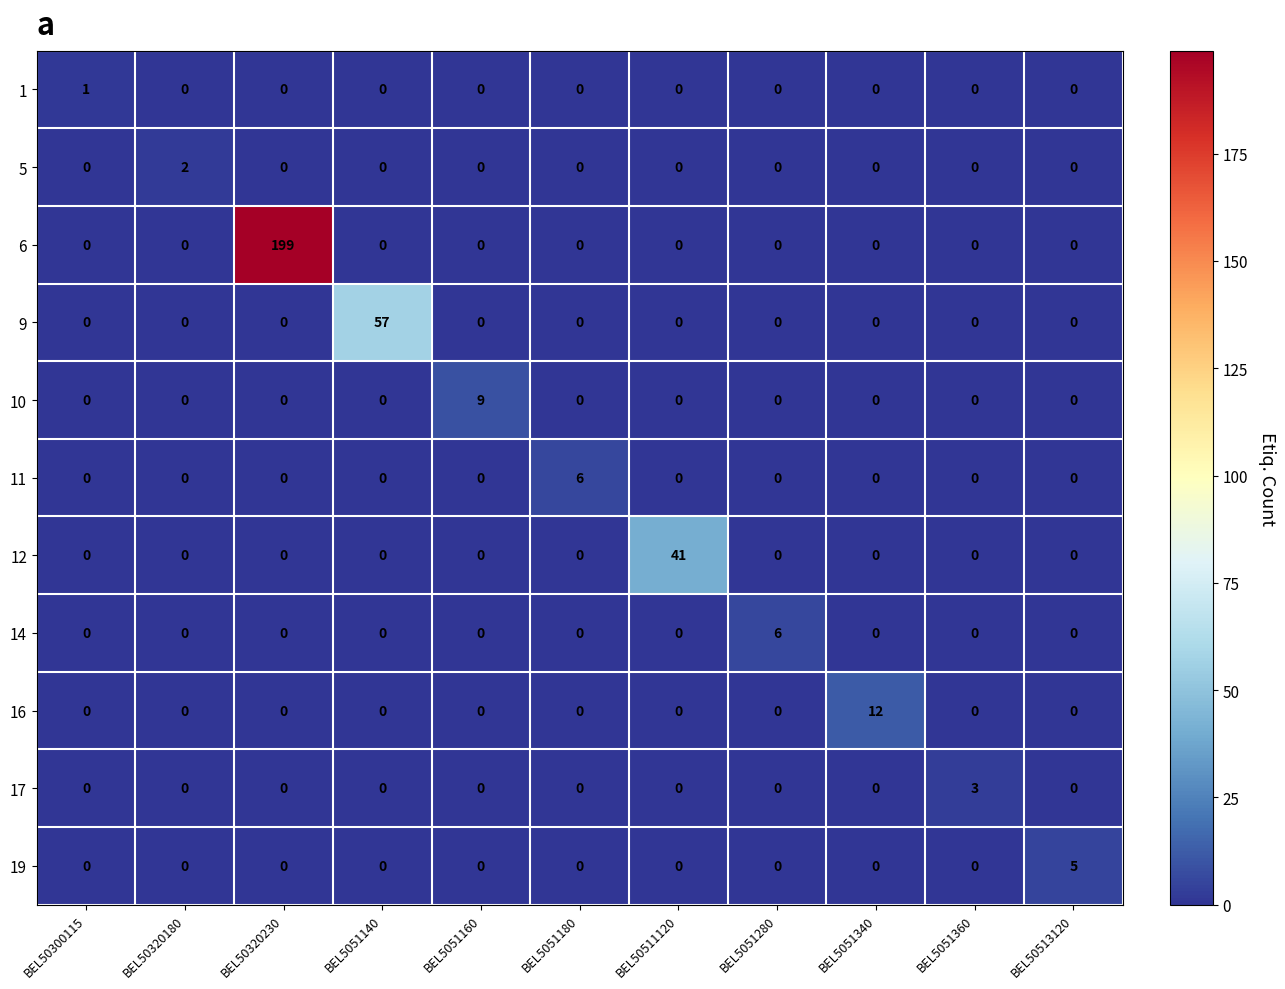

What is the difference between the 12 values at BEL50511120 and BEL5051160?

41